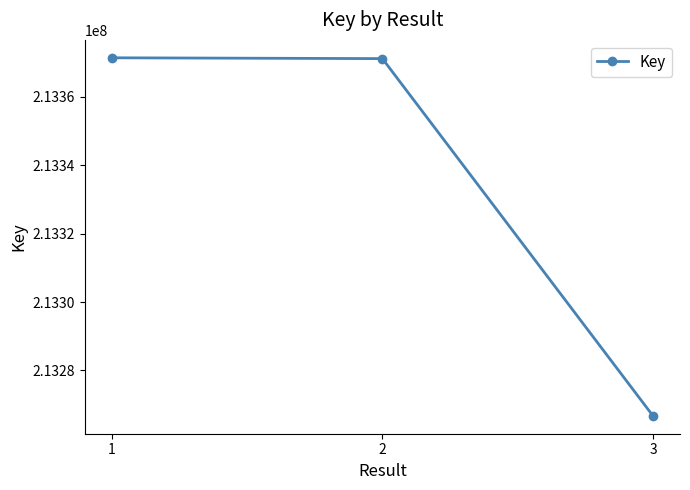

What is the greatest value displayed?

213371442